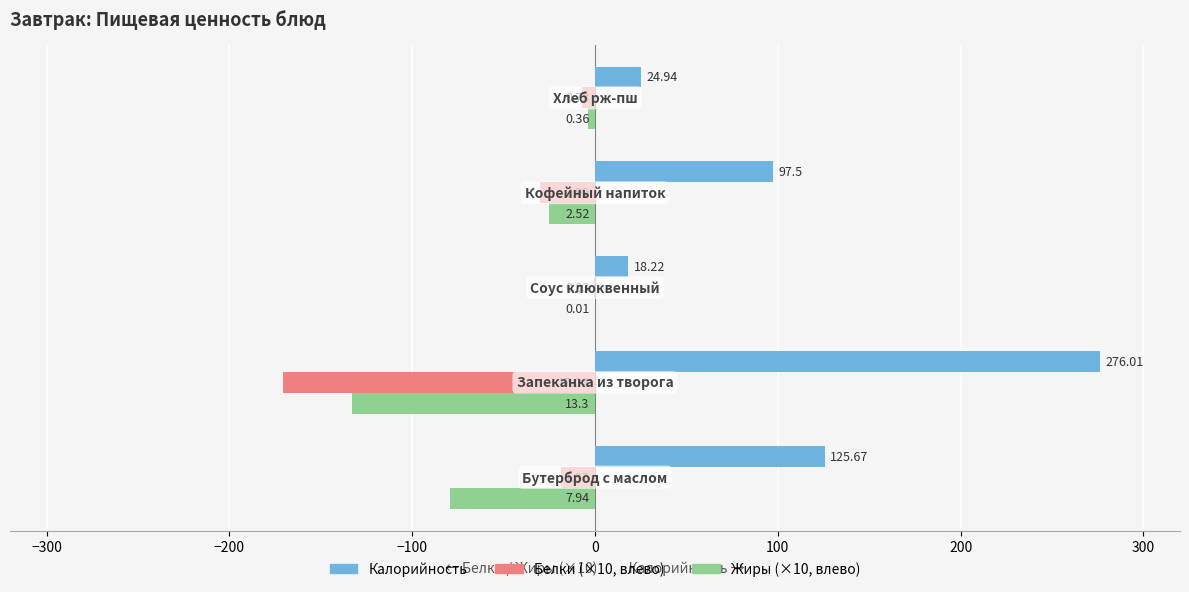

Which series has the largest range (max minus min)?

Калорийность